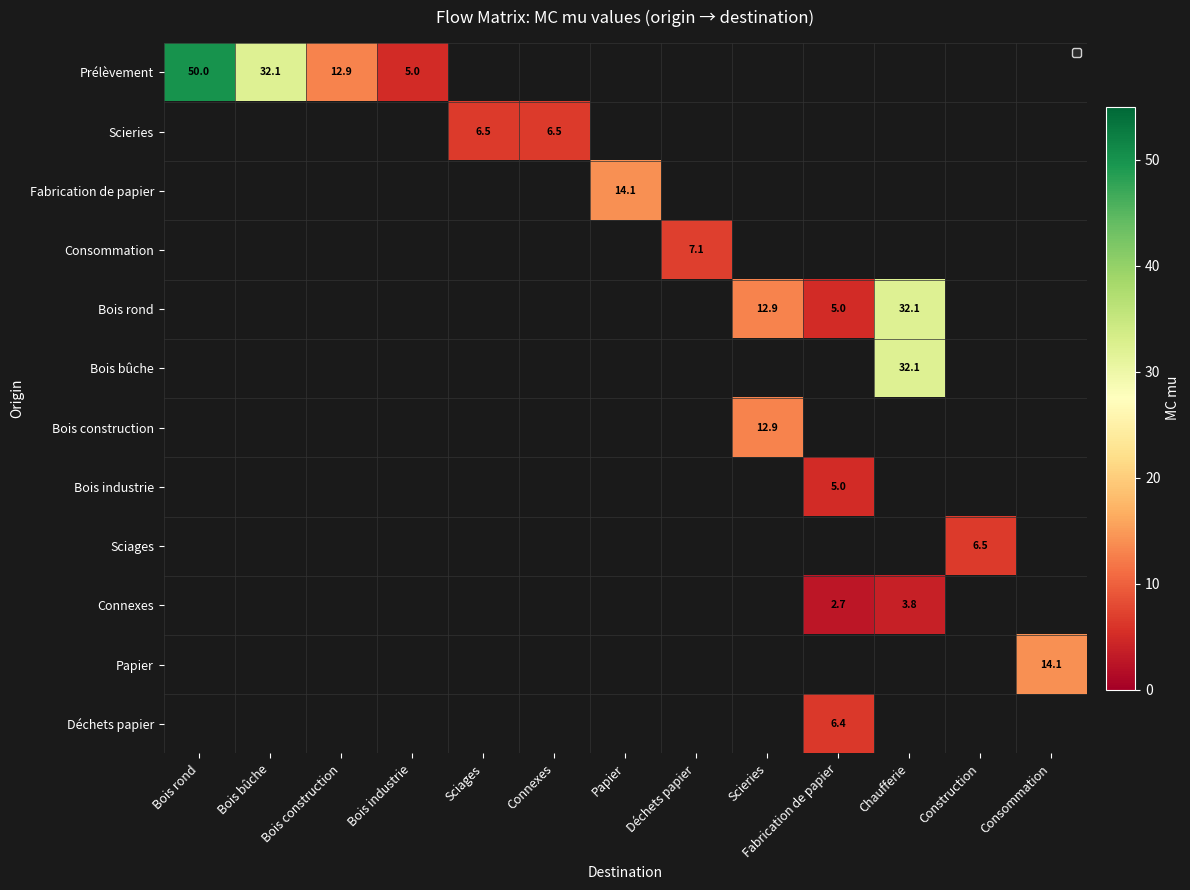

The Sciages series shows 9.8 at Construction. True or false?

False